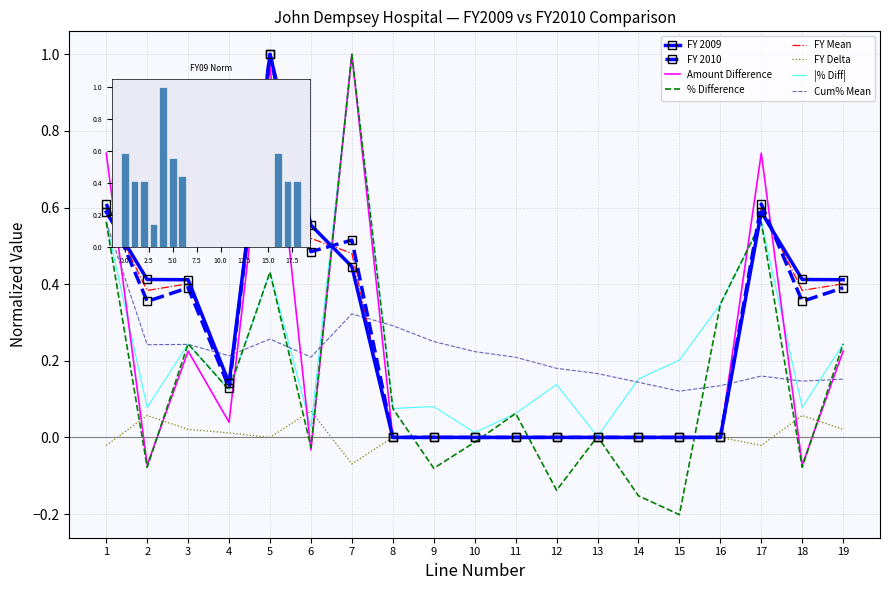

What is the highest value of the FY 2010 series?

1.0